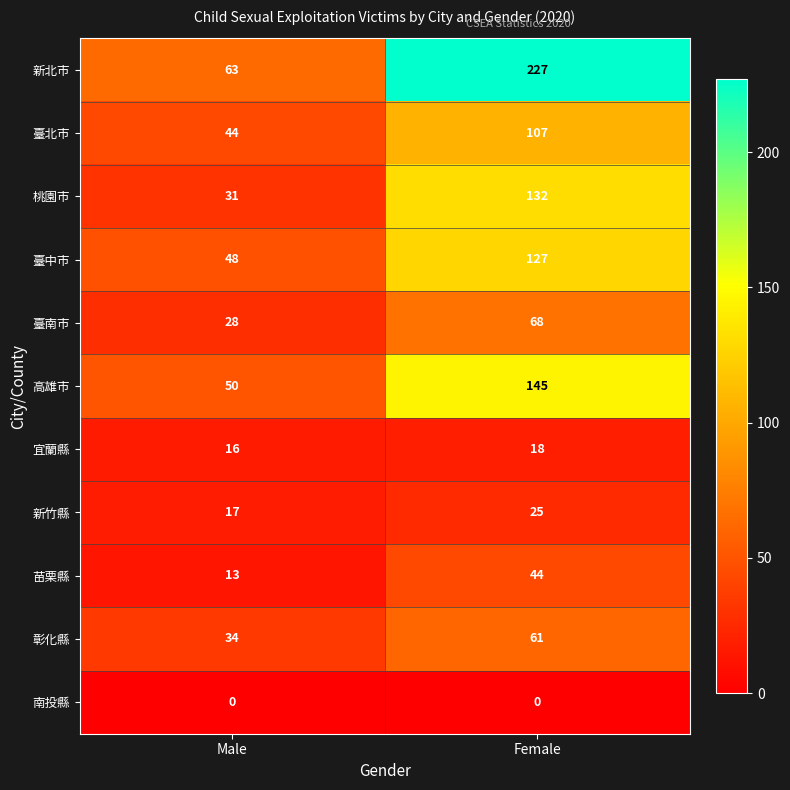

At Male, list the series in order from largest to smallest.

新北市, 高雄市, 臺中市, 臺北市, 彰化縣, 桃園市, 臺南市, 新竹縣, 宜蘭縣, 苗栗縣, 南投縣